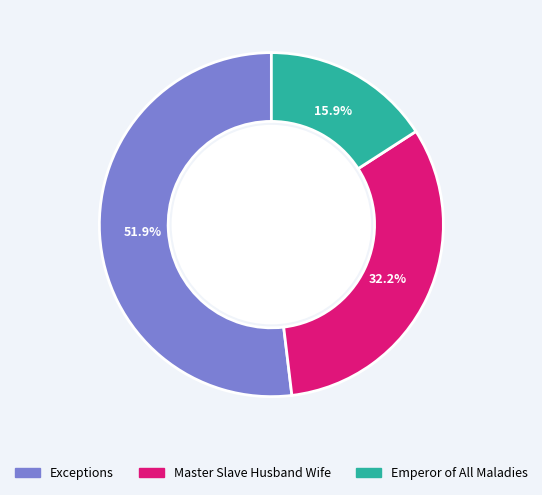

What is the majority slice?

Exceptions